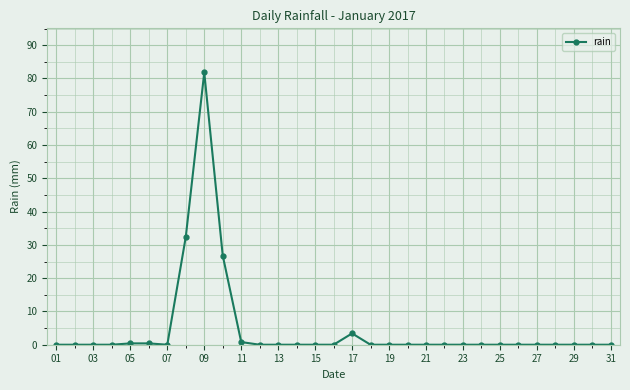

What is the sum of all values?

146.0